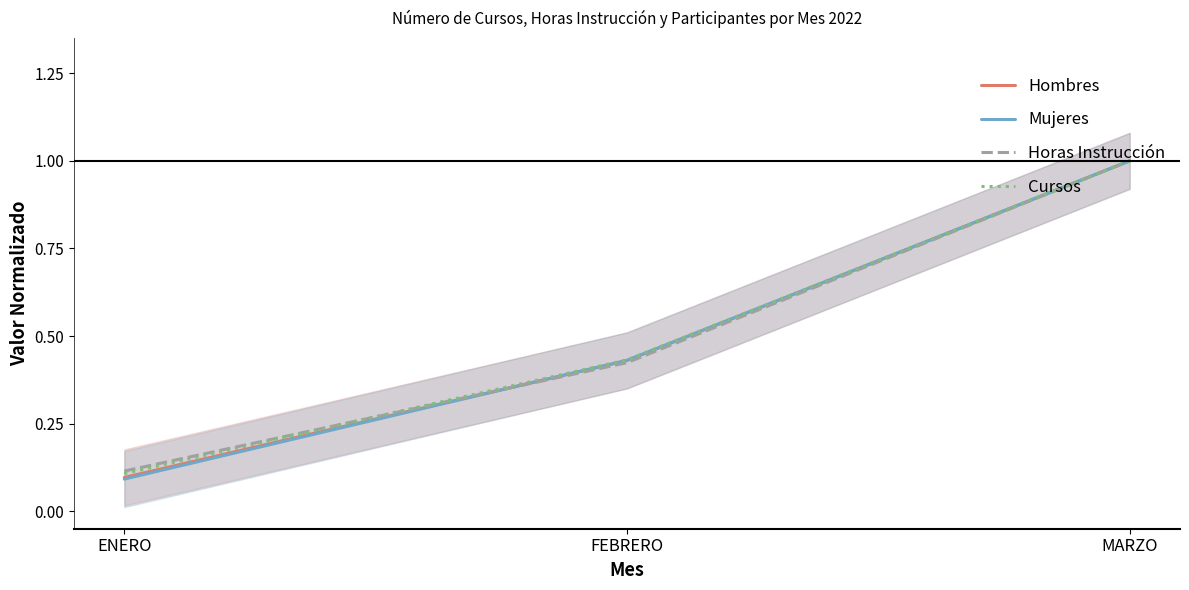

Rank the series by their maximum value, from lowest to highest.

Hombres, Mujeres, Horas Instrucción, Cursos